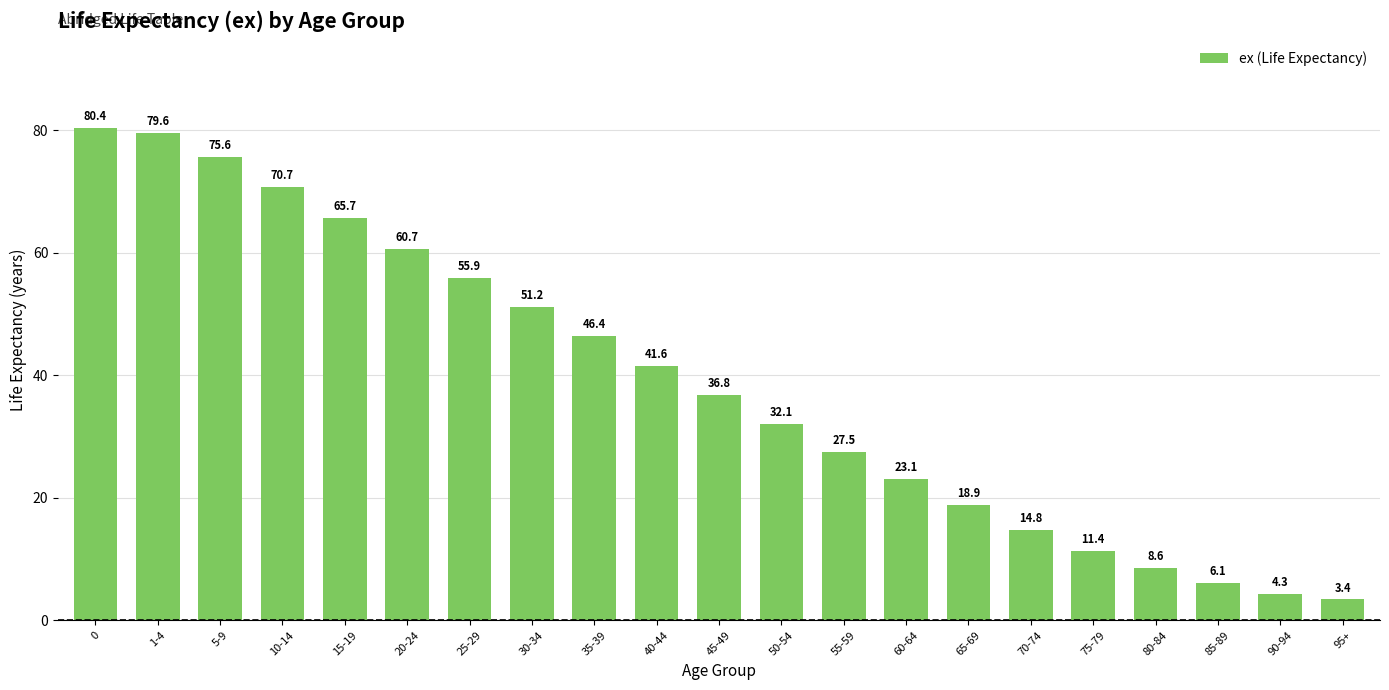

How many values exceed 36?

11